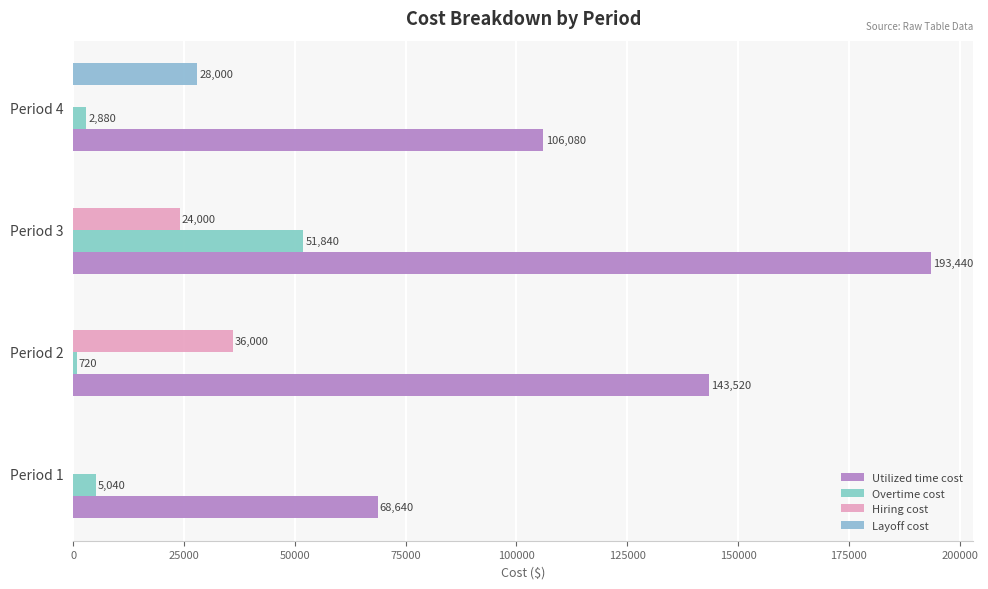

How many positive values does the Layoff cost series have?

1